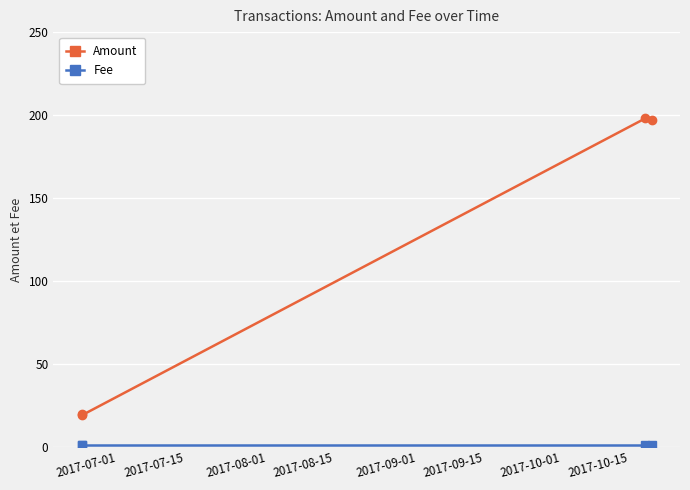

Which series has the largest range (max minus min)?

Amount